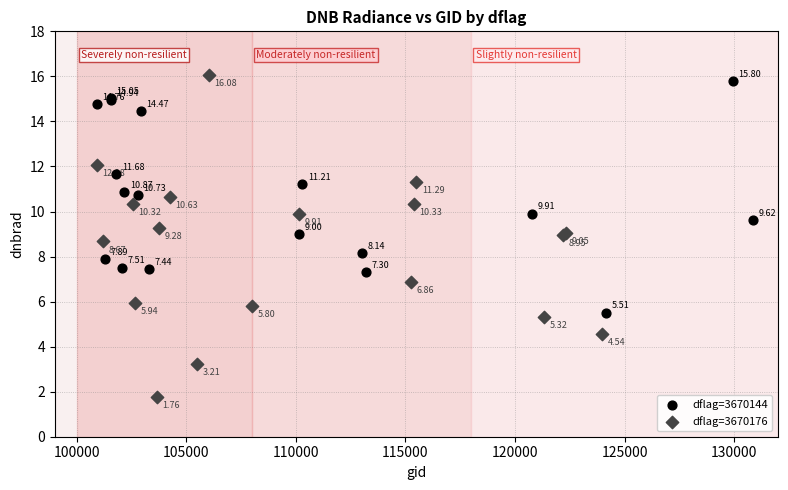

Which series contains the highest Y value?

dflag=3670176